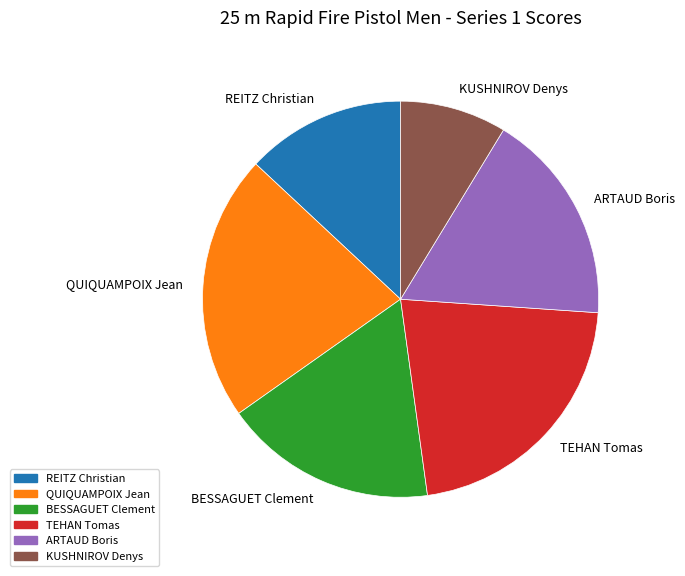

Between REITZ Christian and BESSAGUET Clement, which is larger?

BESSAGUET Clement